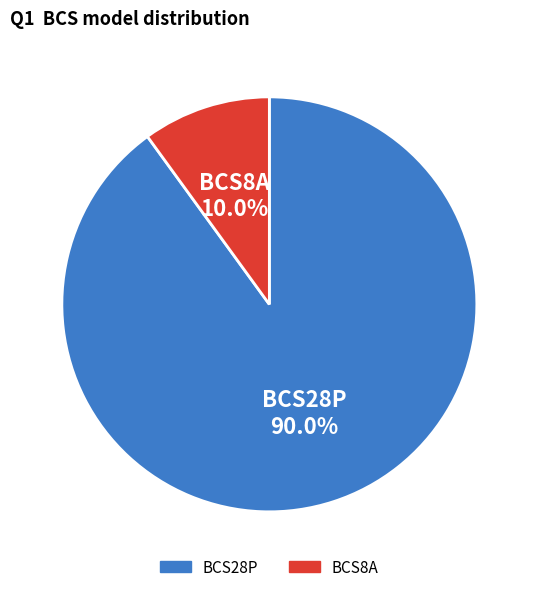

What percentage is the BCS28P slice, to the nearest percent?

90%